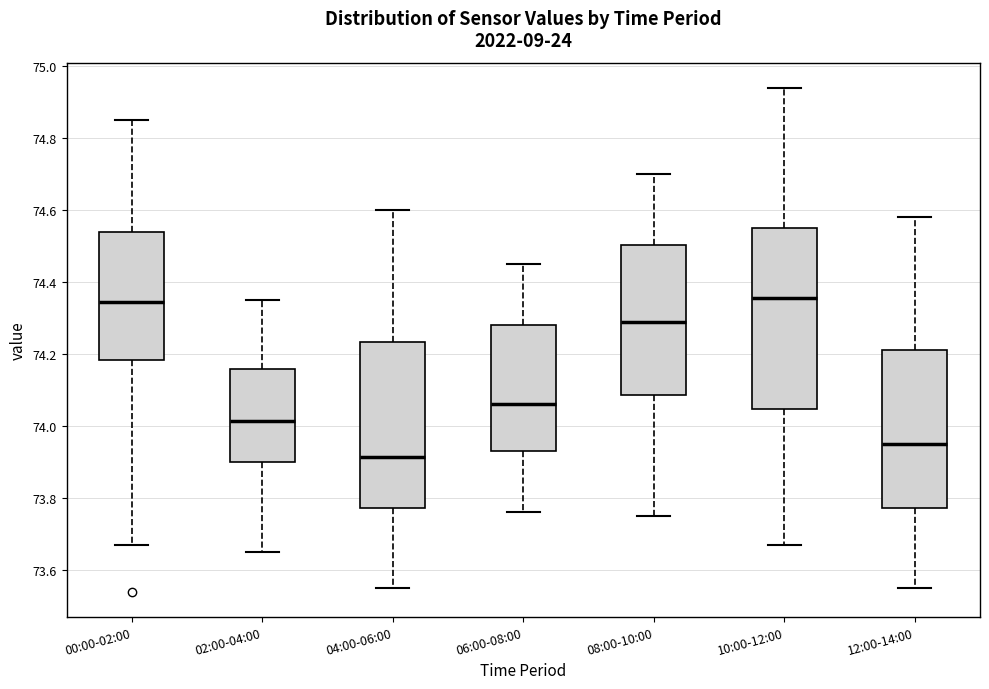

Comparing the boxes themselves (not the whiskers), which one is the tallest?

10:00-12:00